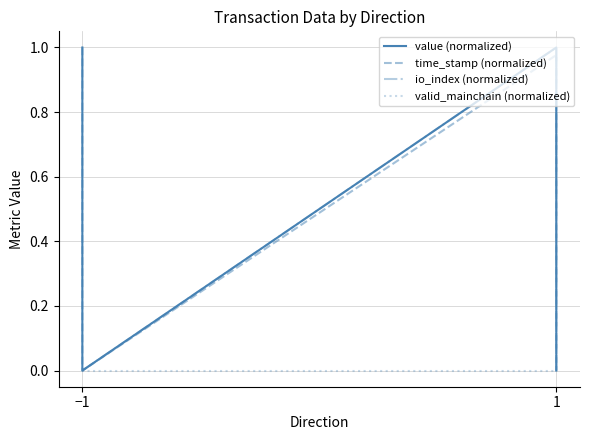

How many positive values does the value (normalized) series have?

2